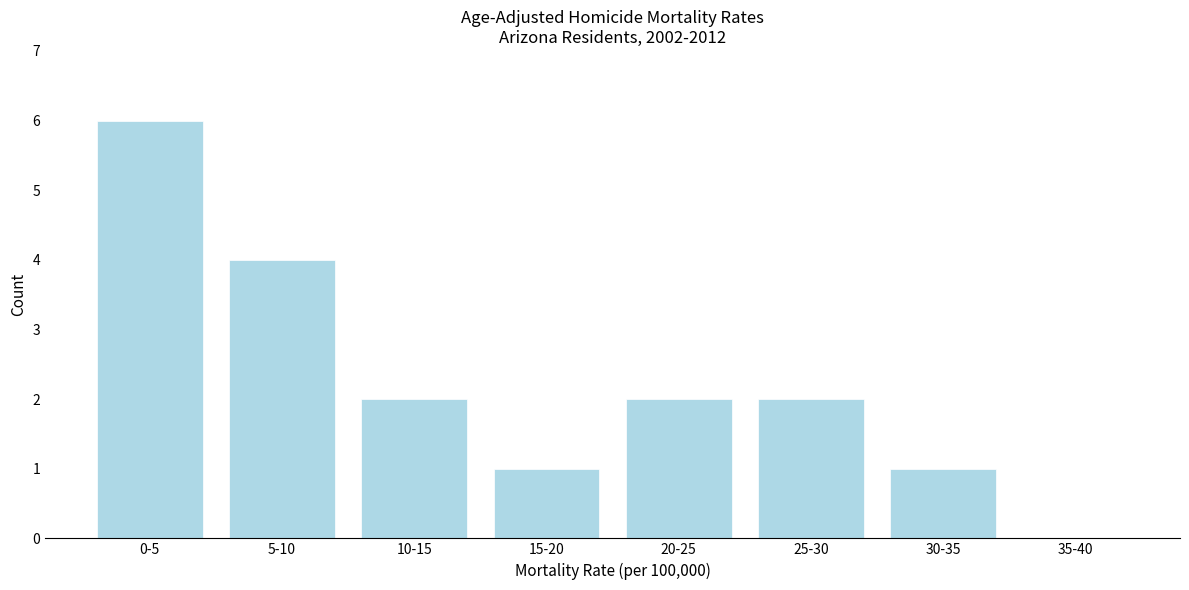

Reading right to left, list all the values displayed in this chart.

35-40=0	30-35=1	25-30=2	20-25=2	15-20=1	10-15=2	5-10=4	0-5=6